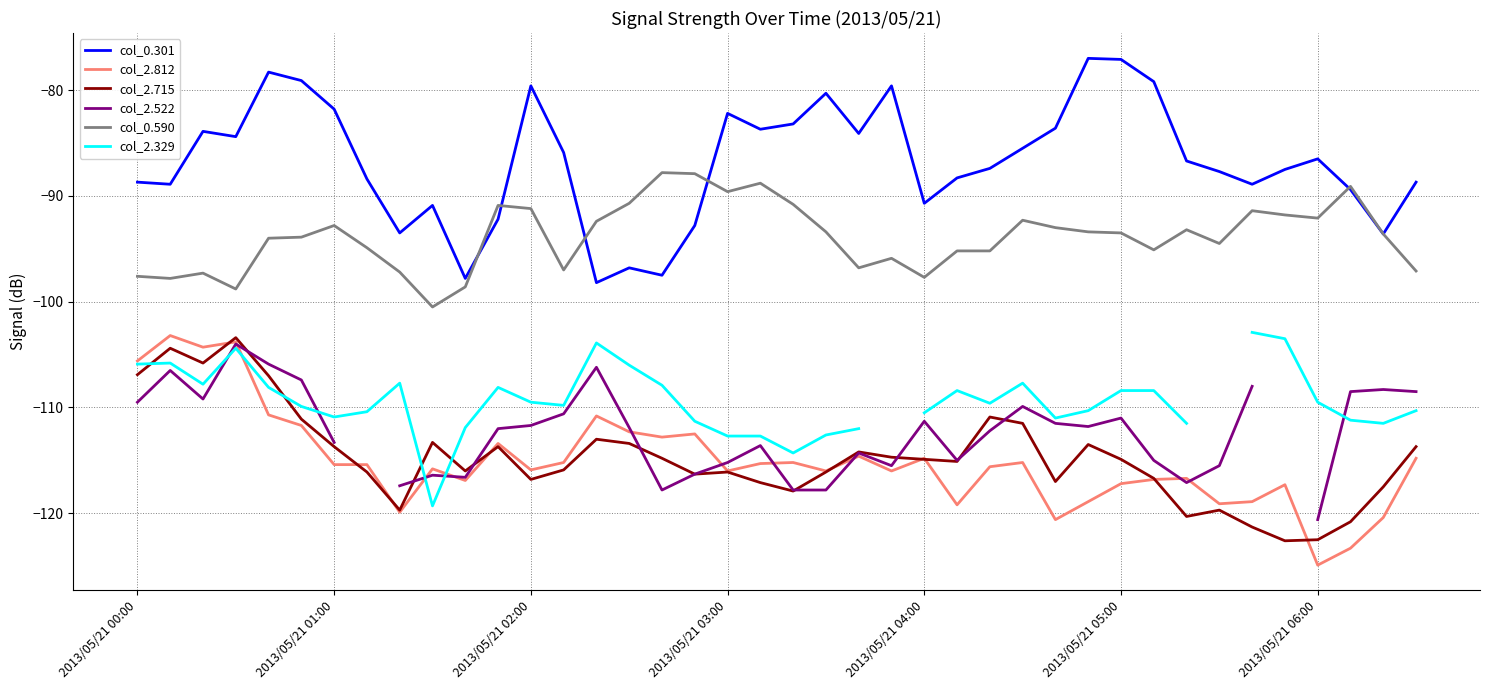

True or false: col_0.301 and col_2.522 cross at least once.

False